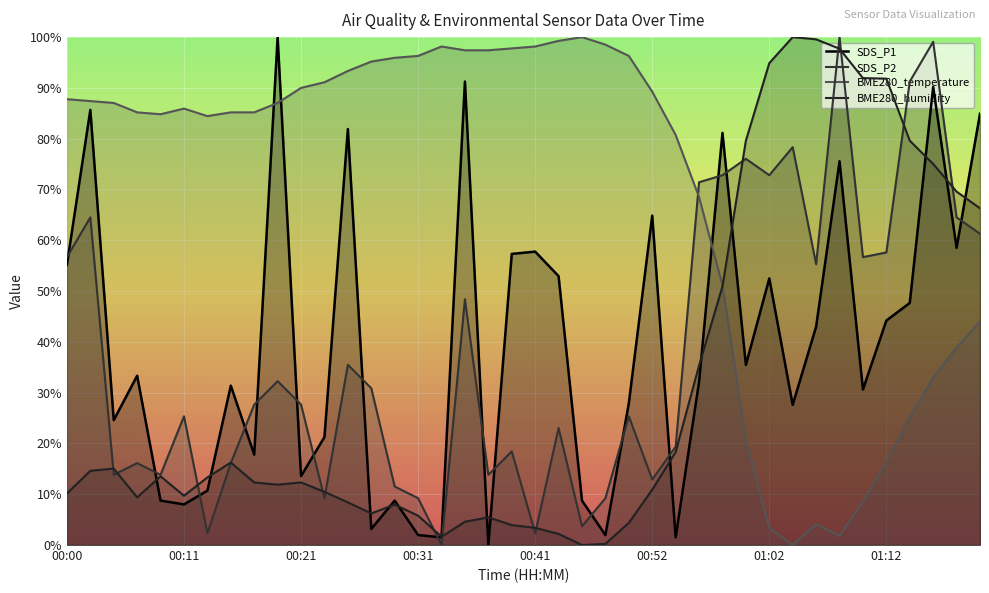

The value of SDS_P2 at 00:49 is 0.4. True or false?

False